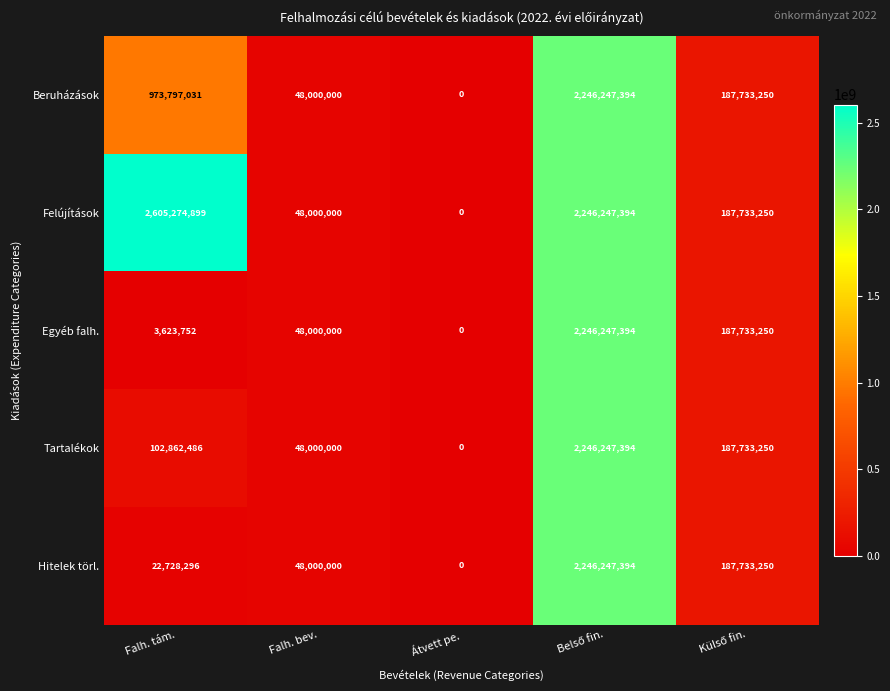

What is the average value of the Beruházások series?

691155535